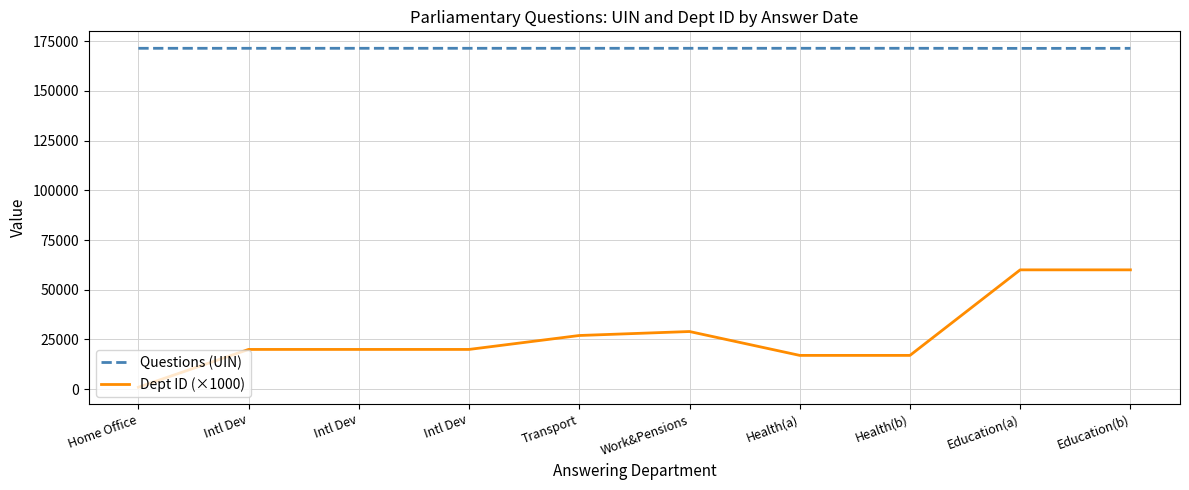

Reading left to right, list all the values displayed in this chart.

Questions (UIN): Home Office=171376	Intl Dev=171377	Intl Dev=171378	Intl Dev=171379	Transport=171380	Work&Pensions=171381	Health(a)=171383	Health(b)=171384	Education(a)=171337	Education(b)=171363
Dept ID (×1000): Home Office=1000	Intl Dev=20000	Intl Dev=20000	Intl Dev=20000	Transport=27000	Work&Pensions=29000	Health(a)=17000	Health(b)=17000	Education(a)=60000	Education(b)=60000